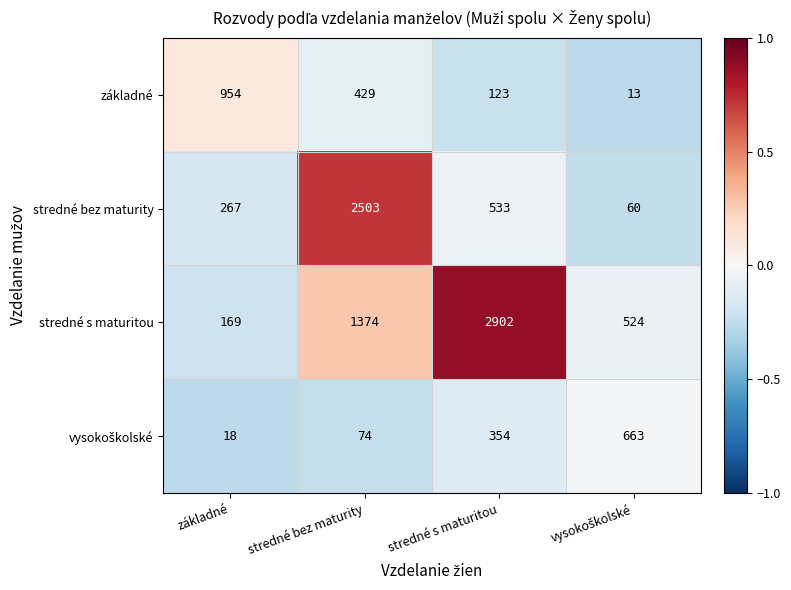

What is the difference between the second highest and minimum values in the stredné bez maturity series?

473